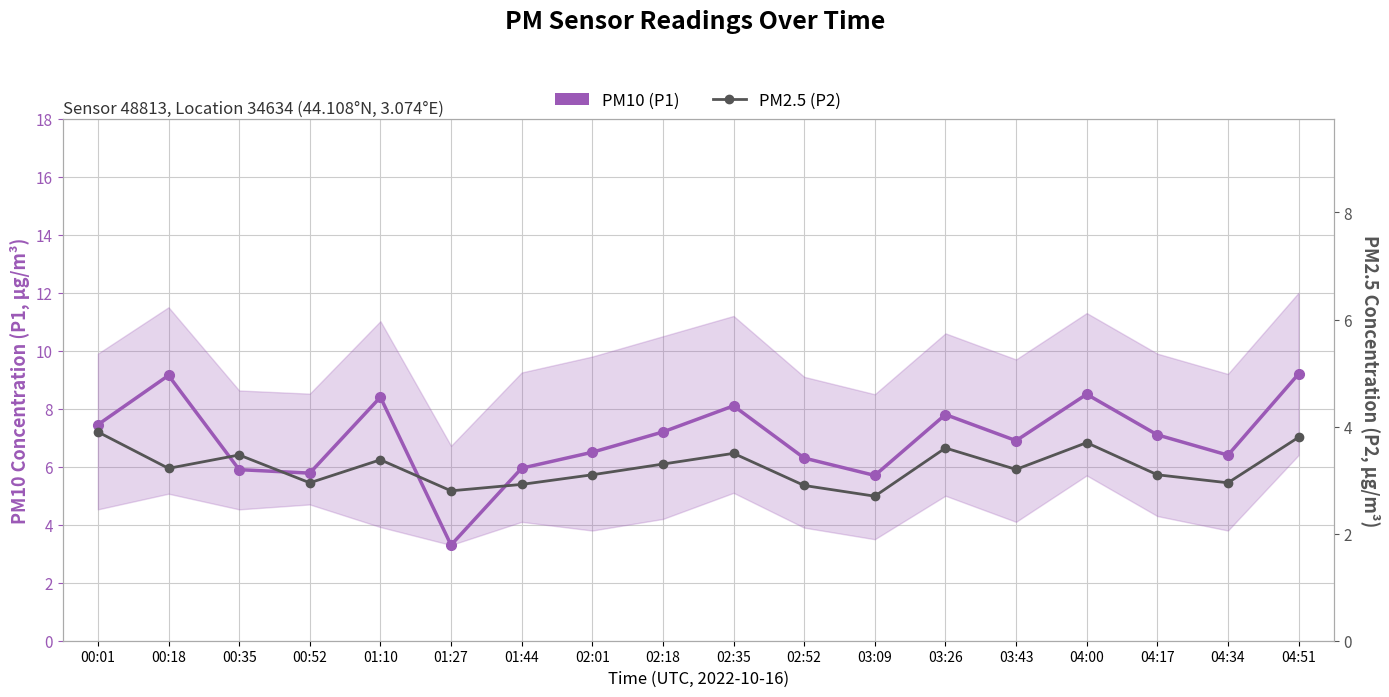

Count the number of data series in this chart.

2